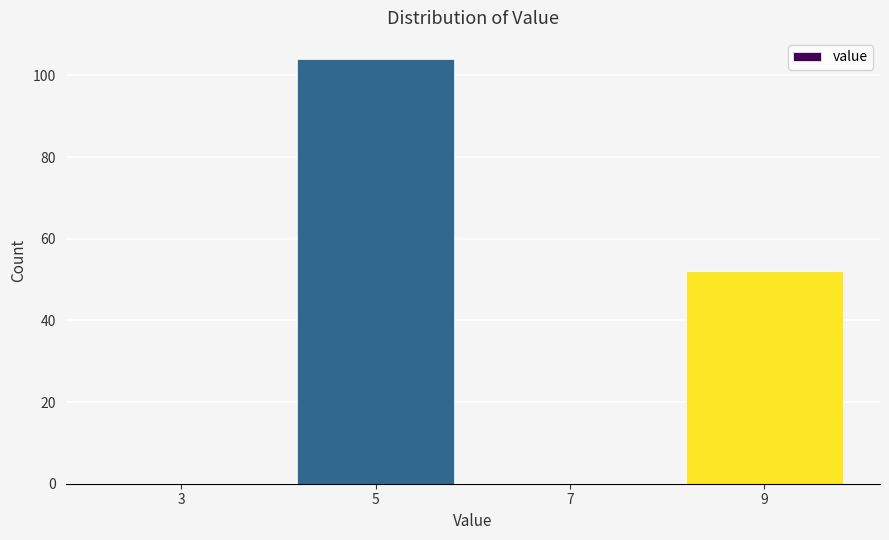

Reading left to right, what are all the values shown in this chart?

3=0	5=104	7=0	9=52